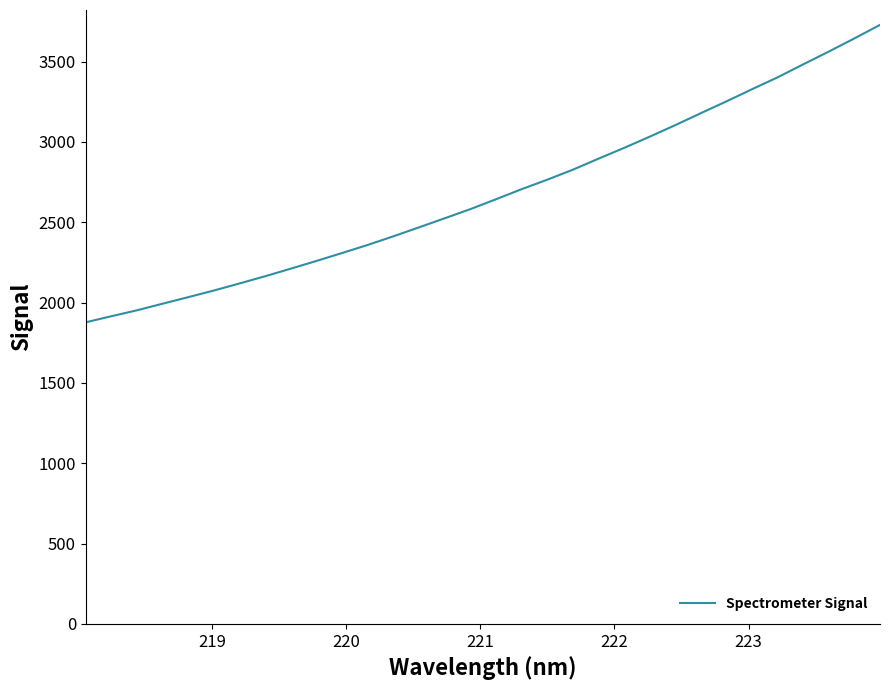

What is the smallest value displayed?

1876.9